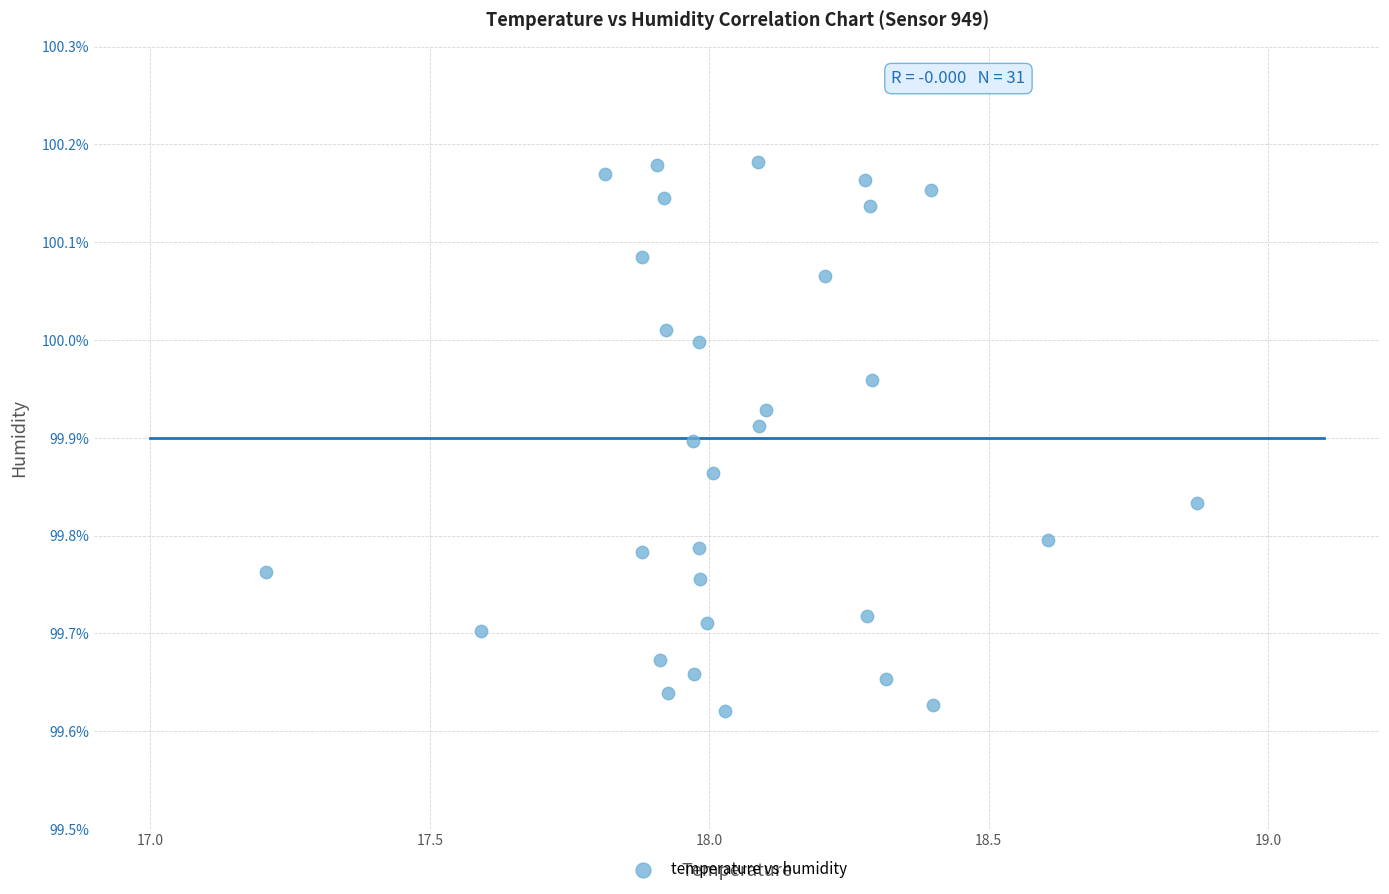

What is the range of Y values (max minus min)?

0.6